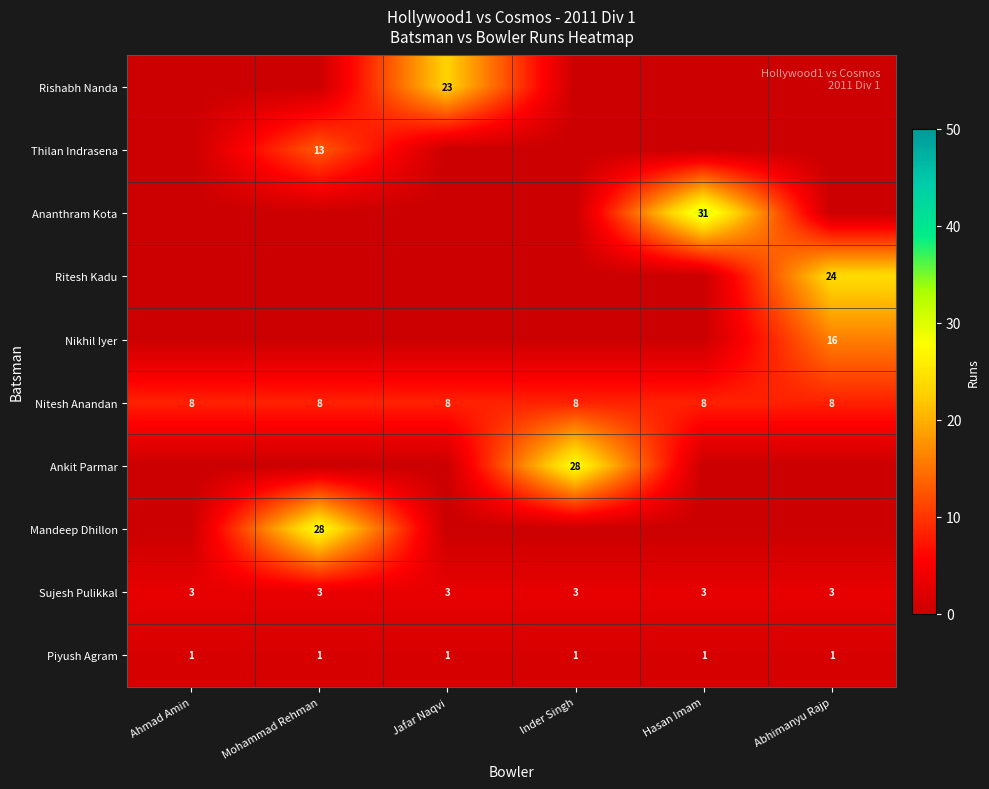

The value of Nitesh Anandan at Jafar Naqvi is 6. True or false?

False